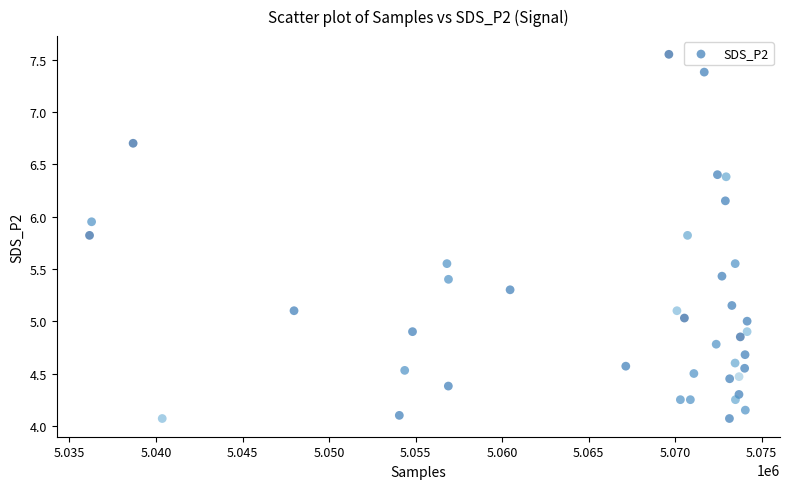

What is the range of X values (max minus min)?

38003.0